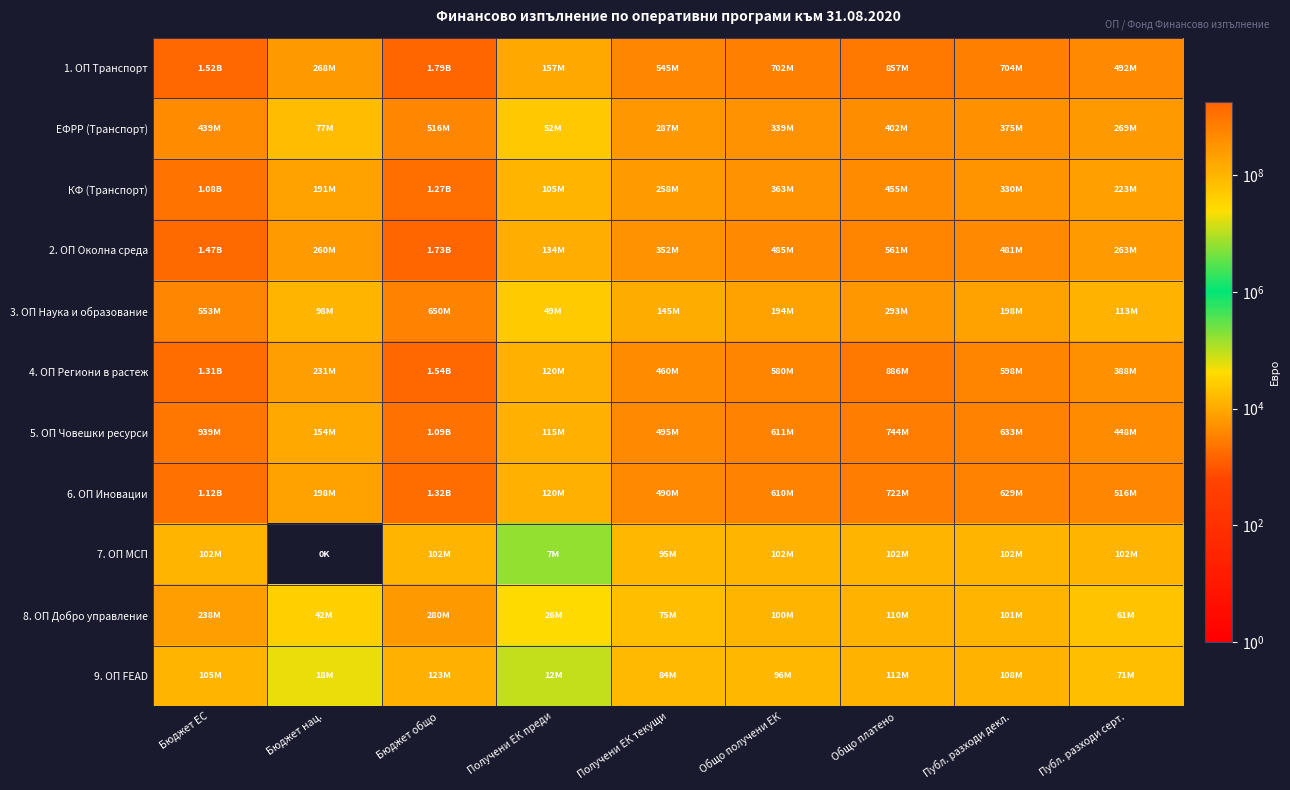

Reading left to right, extract all data points from this chart.

1. ОП Транспорт: Бюджет ЕС=1520755090.0	Бюджет нац.=268368549.0	Бюджет общо=1789123639.0	Получени ЕК преди=157211702.7	Получени ЕК текущи=545030423.8	Общо получени ЕК=702242126.5	Общо платено=857122476.3	Публ. разходи декл.=704453656.3	Публ. разходи серт.=491591211.1
ЕФРР (Транспорт): Бюджет ЕС=438611756.0	Бюджет нац.=77402076.0	Бюджет общо=516013832.0	Получени ЕК преди=52395101.7	Получени ЕК текущи=286941648.3	Общо получени ЕК=339336750.0	Общо платено=402318612.9	Публ. разходи декл.=374579818.9	Публ. разходи серт.=268939075.6
КФ (Транспорт): Бюджет ЕС=1082143334.0	Бюджет нац.=190966473.0	Бюджет общо=1273109807.0	Получени ЕК преди=104816601.0	Получени ЕК текущи=258088775.5	Общо получени ЕК=362905376.5	Общо платено=454803863.4	Публ. разходи декл.=329873837.4	Публ. разходи серт.=222652135.4
2. ОП Околна среда: Бюджет ЕС=1474466160.0	Бюджет нац.=260199914.0	Бюджет общо=1734666074.0	Получени ЕК преди=133600552.2	Получени ЕК текущи=351887289.2	Общо получени ЕК=485487841.4	Общо платено=561231134.3	Публ. разходи декл.=481083011.2	Публ. разходи серт.=262895987.1
3. ОП Наука и образование: Бюджет ЕС=552540872.0	Бюджет нац.=97507215.0	Бюджет общо=650048087.0	Получени ЕК преди=49472930.3	Получени ЕК текущи=144715458.3	Общо получени ЕК=194188388.6	Общо платено=293147888.7	Публ. разходи декл.=198280836.3	Публ. разходи серт.=113182314.1
4. ОП Региони в растеж: Бюджет ЕС=1311704793.0	Бюджет нац.=231477320.0	Бюджет общо=1543182113.0	Получени ЕК преди=119997437.9	Получени ЕК текущи=459793949.4	Общо получени ЕК=579791387.3	Общо платено=886408888.4	Публ. разходи декл.=597527245.7	Публ. разходи серт.=388062308.8
5. ОП Човешки ресурси: Бюджет ЕС=938665315.0	Бюджет нац.=153582762.0	Бюджет общо=1092248077.0	Получени ЕК преди=115474331.0	Получени ЕК текущи=495074589.9	Общо получени ЕК=610548921.0	Общо платено=743648024.6	Публ. разходи декл.=633091634.9	Публ. разходи серт.=448052785.6
6. ОП Иновации: Бюджет ЕС=1123075325.0	Бюджет нац.=198189765.0	Бюджет общо=1321265090.0	Получени ЕК преди=119582319.0	Получени ЕК текущи=489925580.0	Общо получени ЕК=609507899.0	Общо платено=721552536.9	Публ. разходи декл.=629086439.0	Публ. разходи серт.=515925053.4
7. ОП МСП: Бюджет ЕС=102000000.0	Бюджет нац.=0.0	Бюджет общо=102000000.0	Получени ЕК преди=6502500.0	Получени ЕК текущи=95497500.0	Общо получени ЕК=102000000.0	Общо платено=102000000.0	Публ. разходи декл.=102001564.6	Публ. разходи серт.=102001564.6
8. ОП Добро управление: Бюджет ЕС=238398862.0	Бюджет нац.=42070389.0	Бюджет общо=280469251.0	Получени ЕК преди=25794294.4	Получени ЕК текущи=74534518.1	Общо получени ЕК=100328812.5	Общо платено=110209767.3	Публ. разходи декл.=100829409.9	Публ. разходи серт.=60839412.3
9. ОП FEAD: Бюджет ЕС=104815264.0	Бюджет нац.=18496812.0	Бюджет общо=123312076.0	Получени ЕК преди=11529679.0	Получени ЕК текущи=84209363.2	Общо получени ЕК=95739042.2	Общо платено=112037276.5	Публ. разходи декл.=108245404.0	Публ. разходи серт.=71389592.2